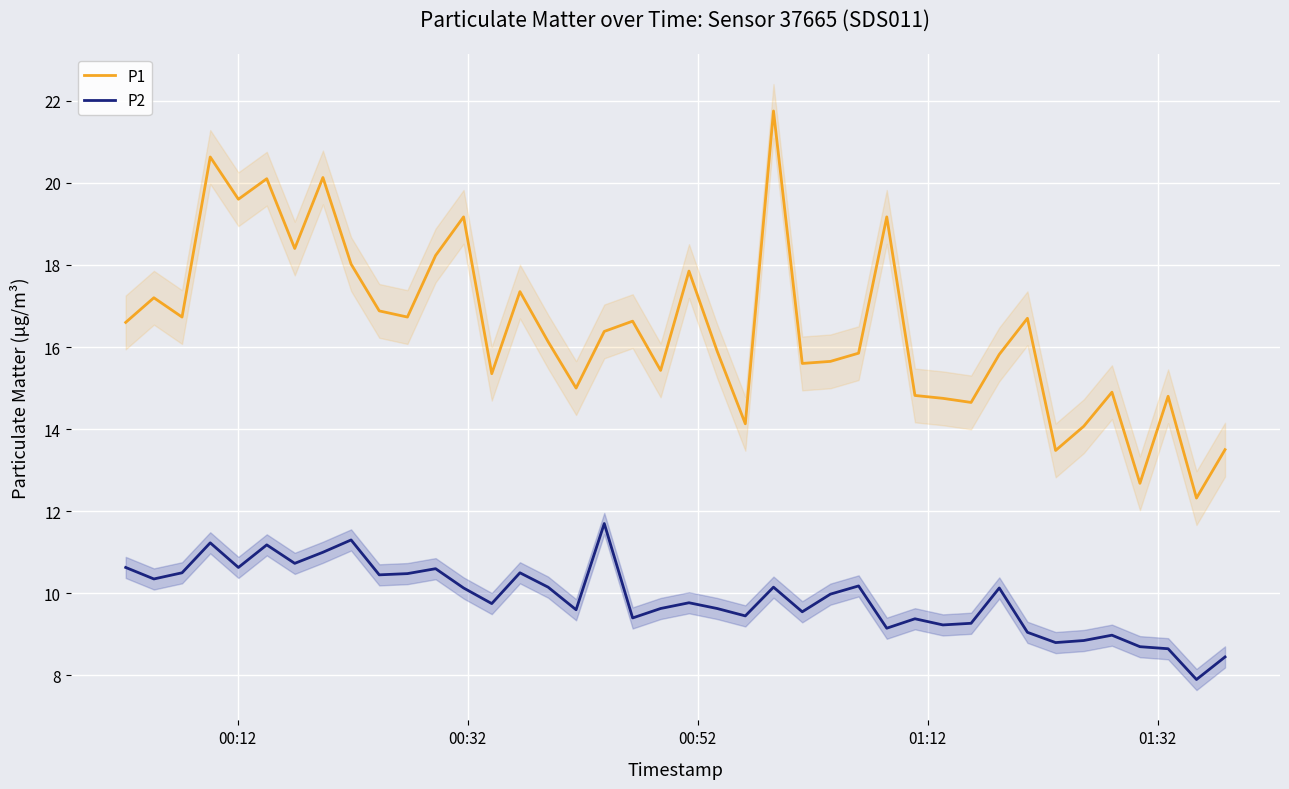

True or false: P1 and P2 cross at least once.

False